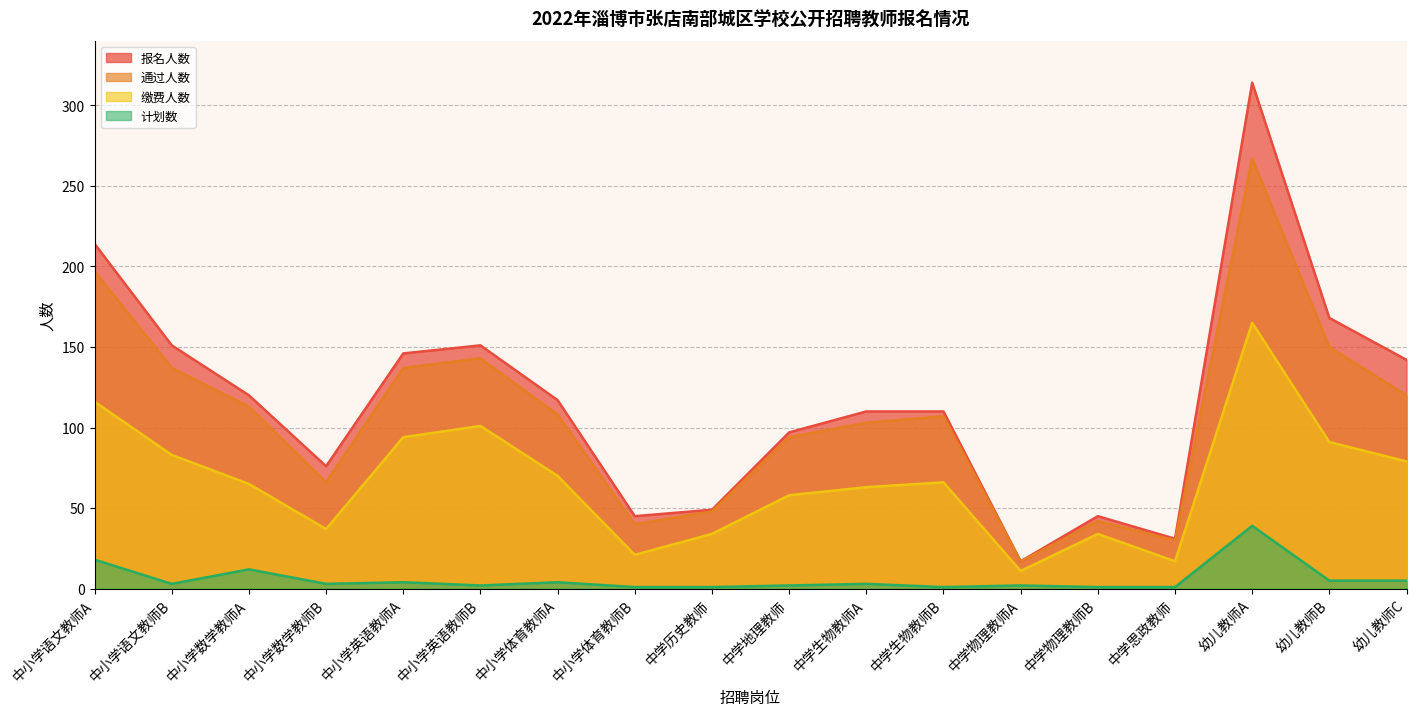

What is the minimum value shown in the chart?

1